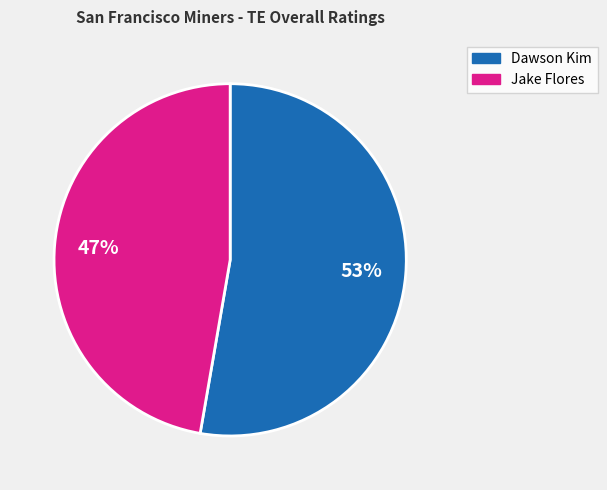

Between Dawson Kim and Jake Flores, which is larger?

Dawson Kim